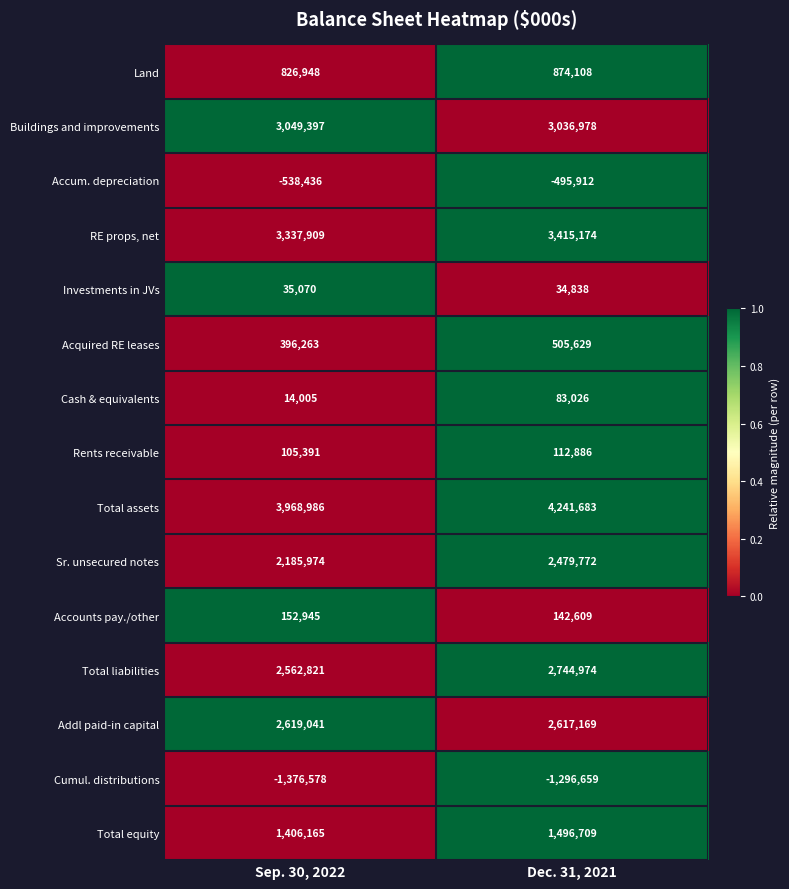

At which label is Cash & equivalents closest to 48515?

Sep. 30, 2022